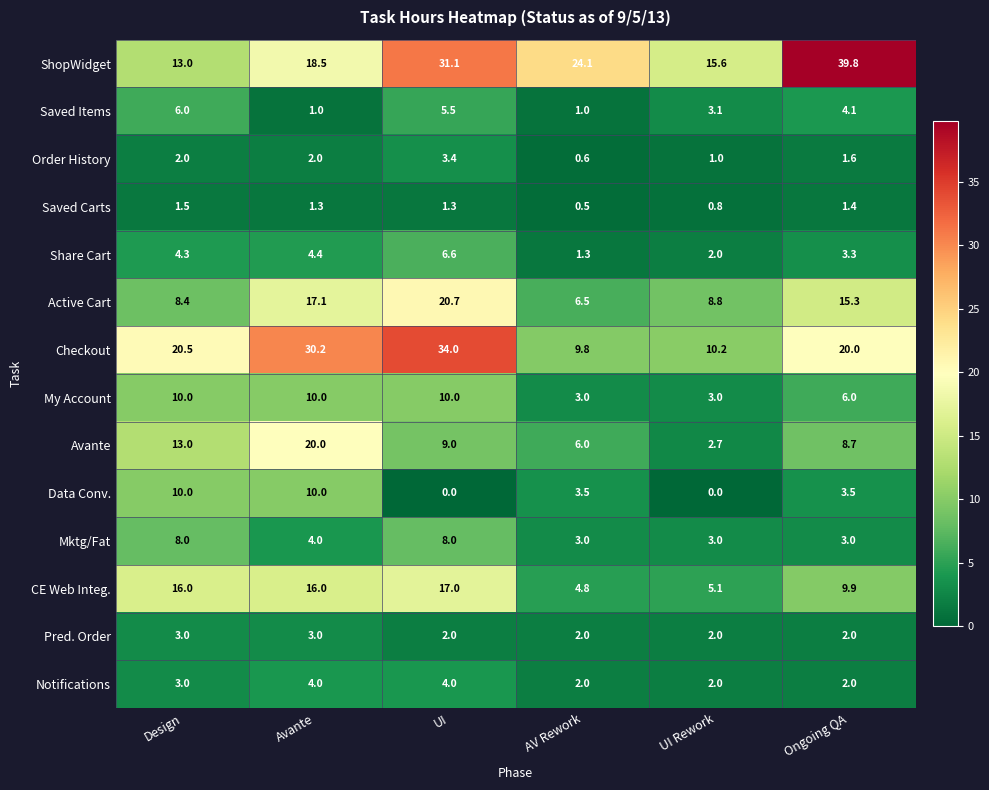

What is the total value across all series at Avante?

141.5